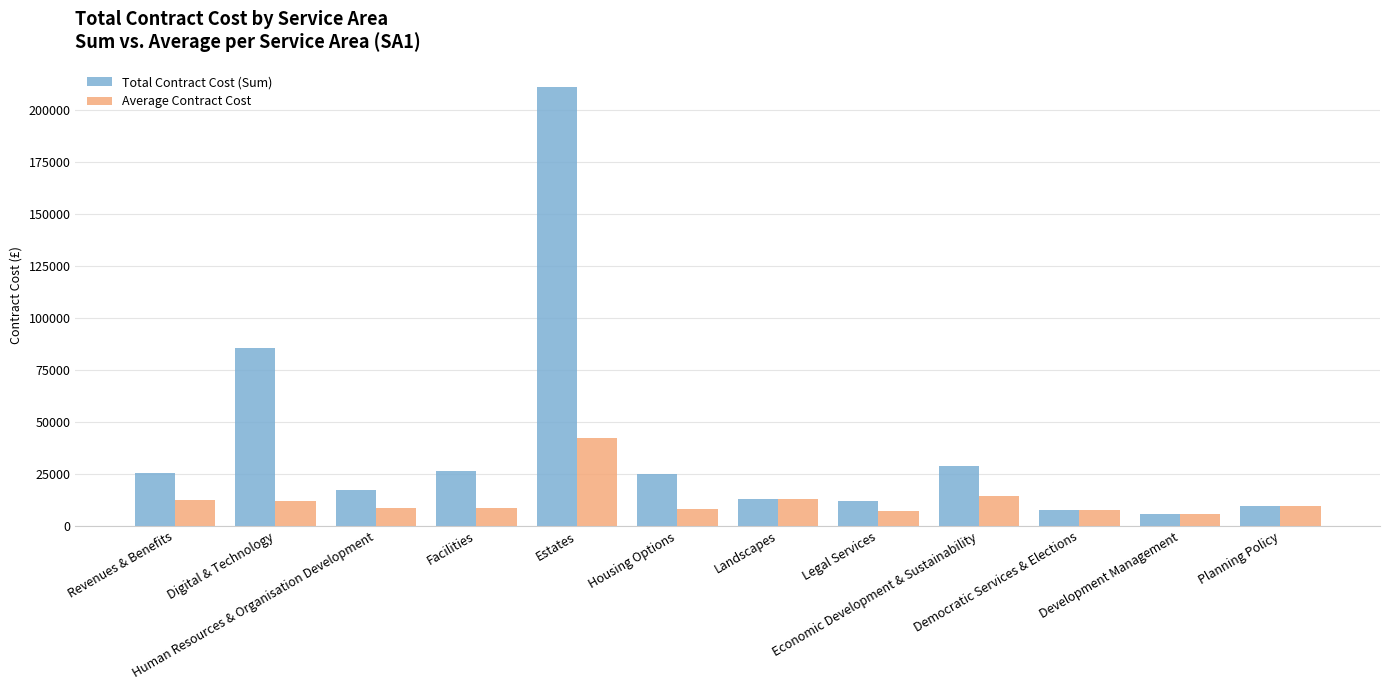

At which category does the chart reach its peak across all series?

Estates